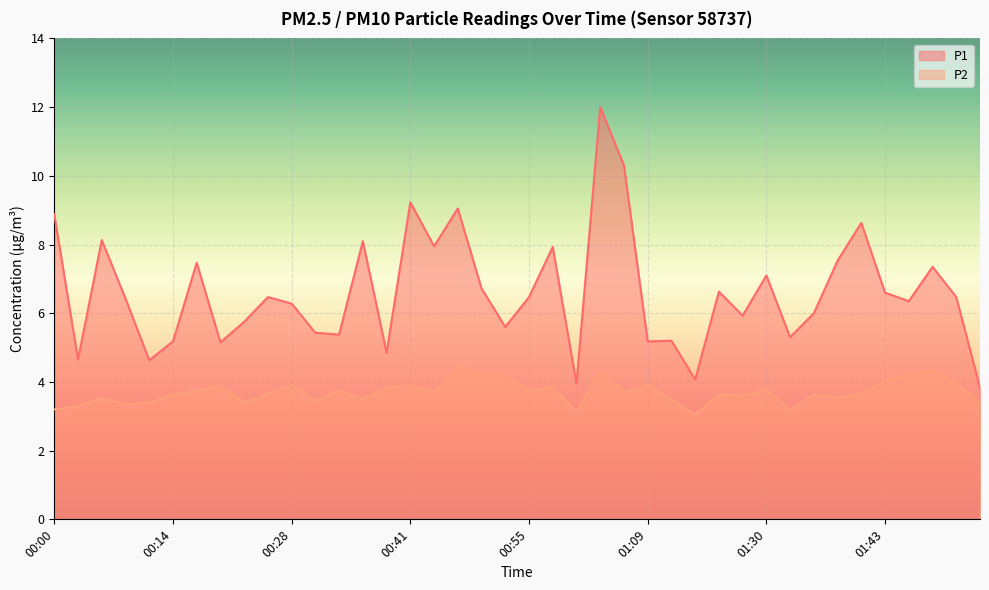

Between 01:01 and 01:46, which series saw the biggest shift?

P1